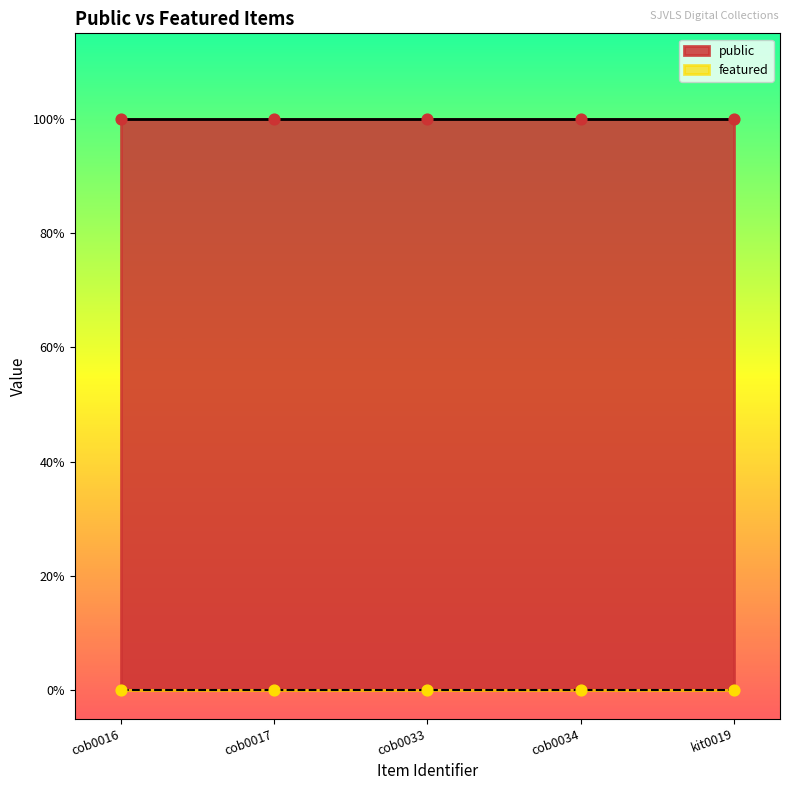

Which series contains the lowest Y value?

featured